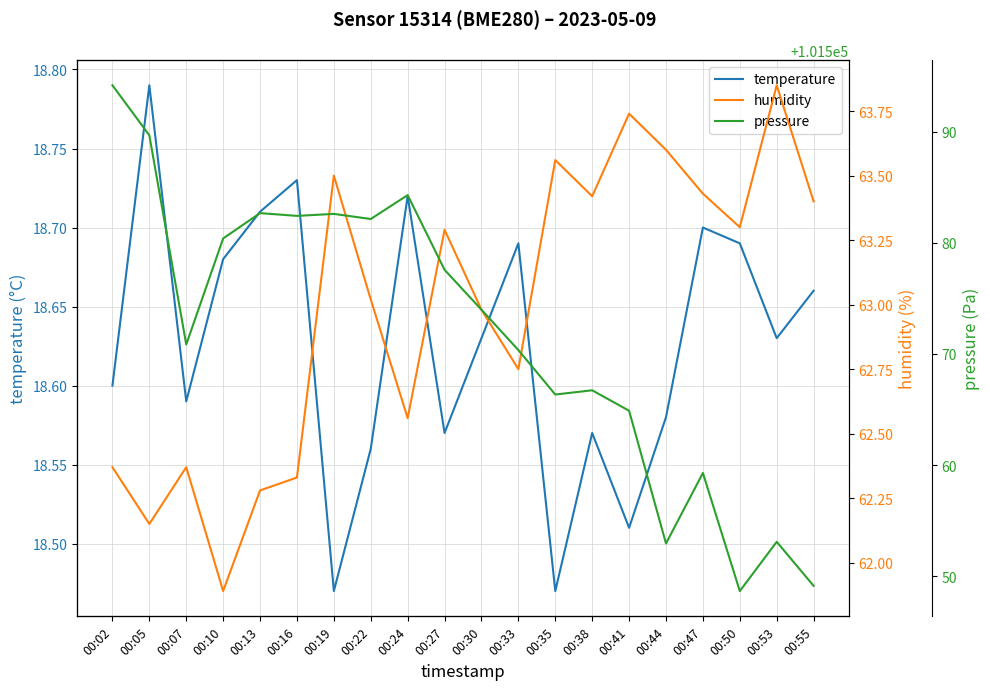

What is the sum of all humidity values?

1259.8